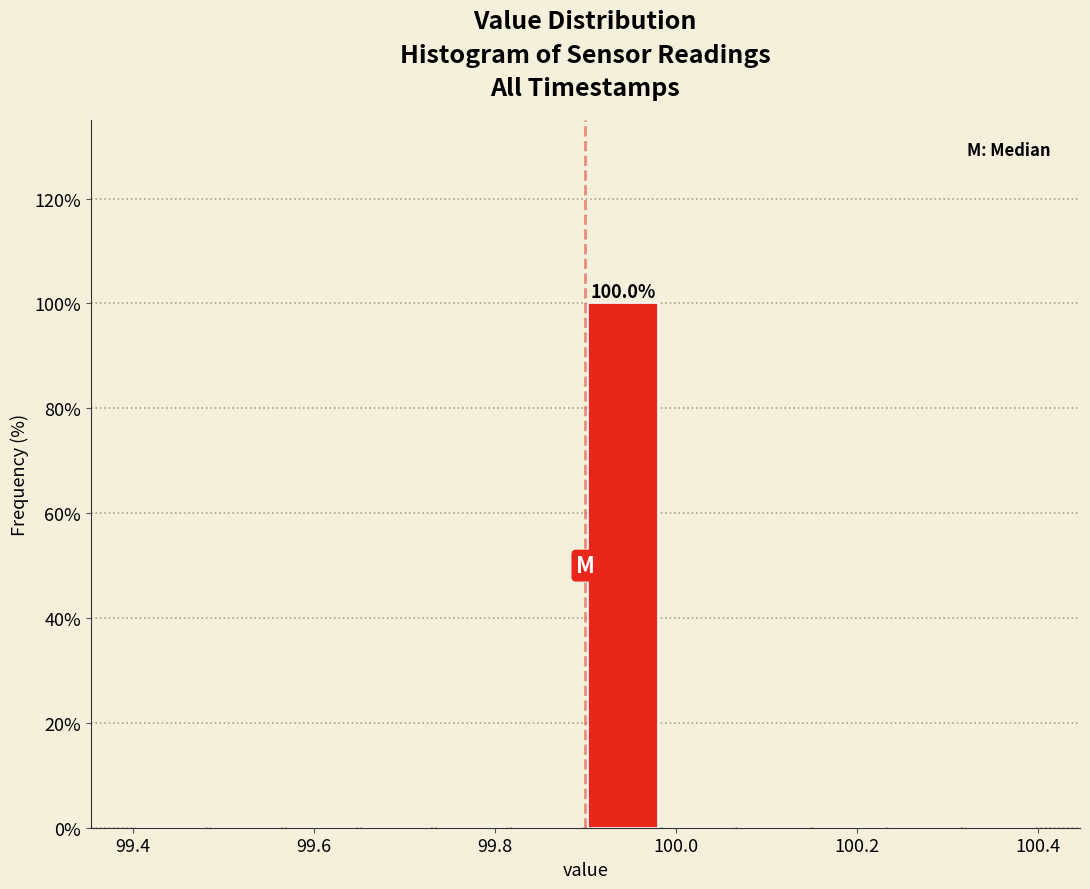

Over which range of the x-axis is the bar tallest?

99.90 to 99.98